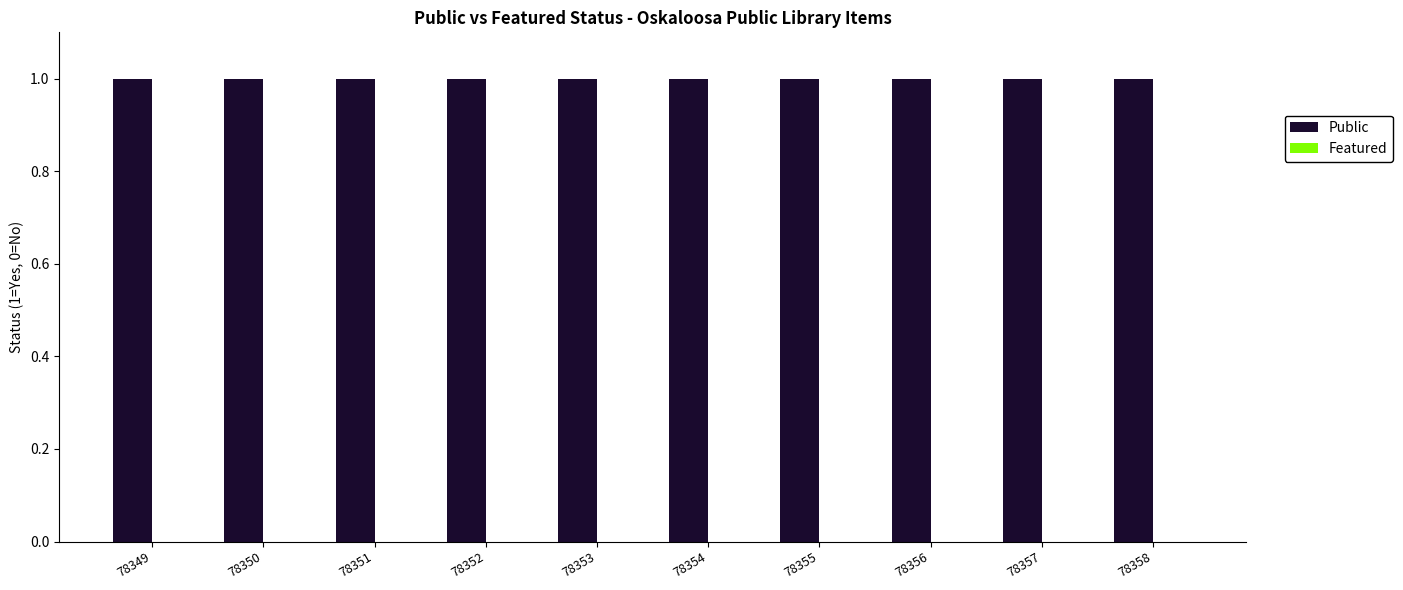

The Featured series shows 0 at 78353. True or false?

True